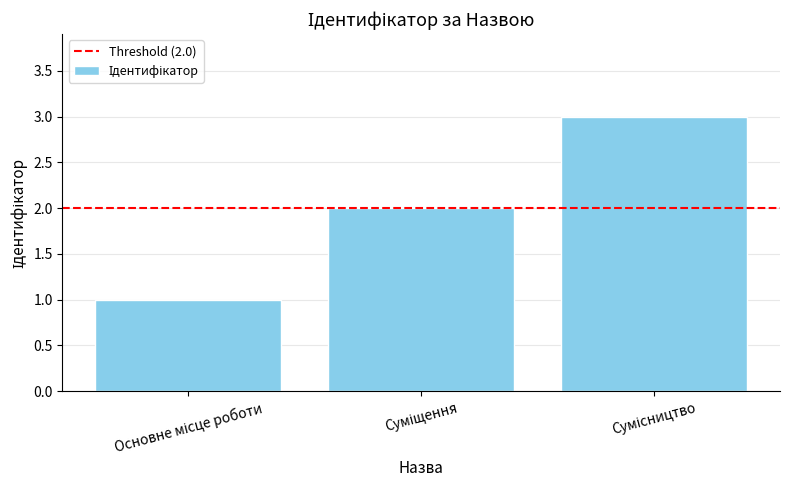

What is the sum of all values?

6